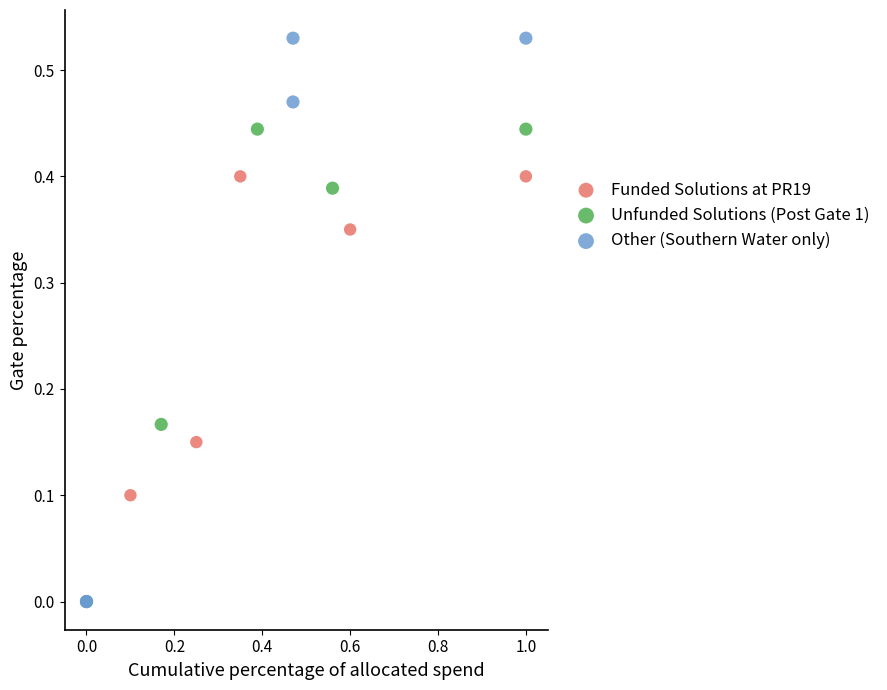

Which series has the largest Y range (max minus min)?

Other (Southern Water only)